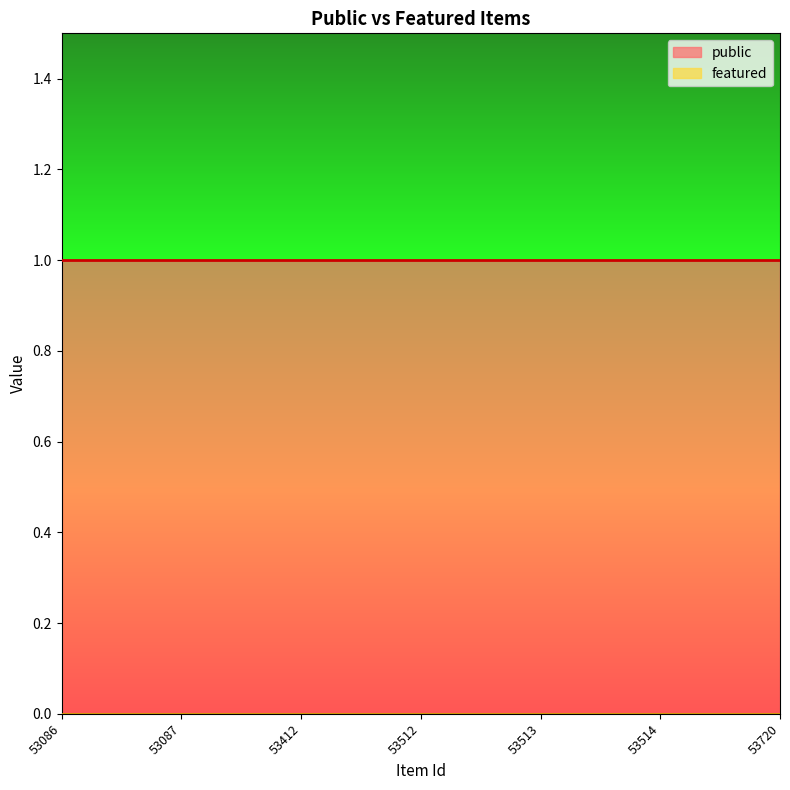

True or false: featured and public cross at least once.

False